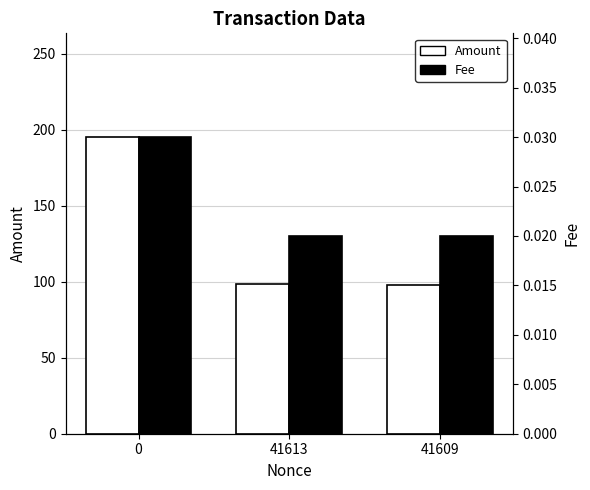

Is the value of Fee at 41613 greater than the value of Amount at 41613?

No